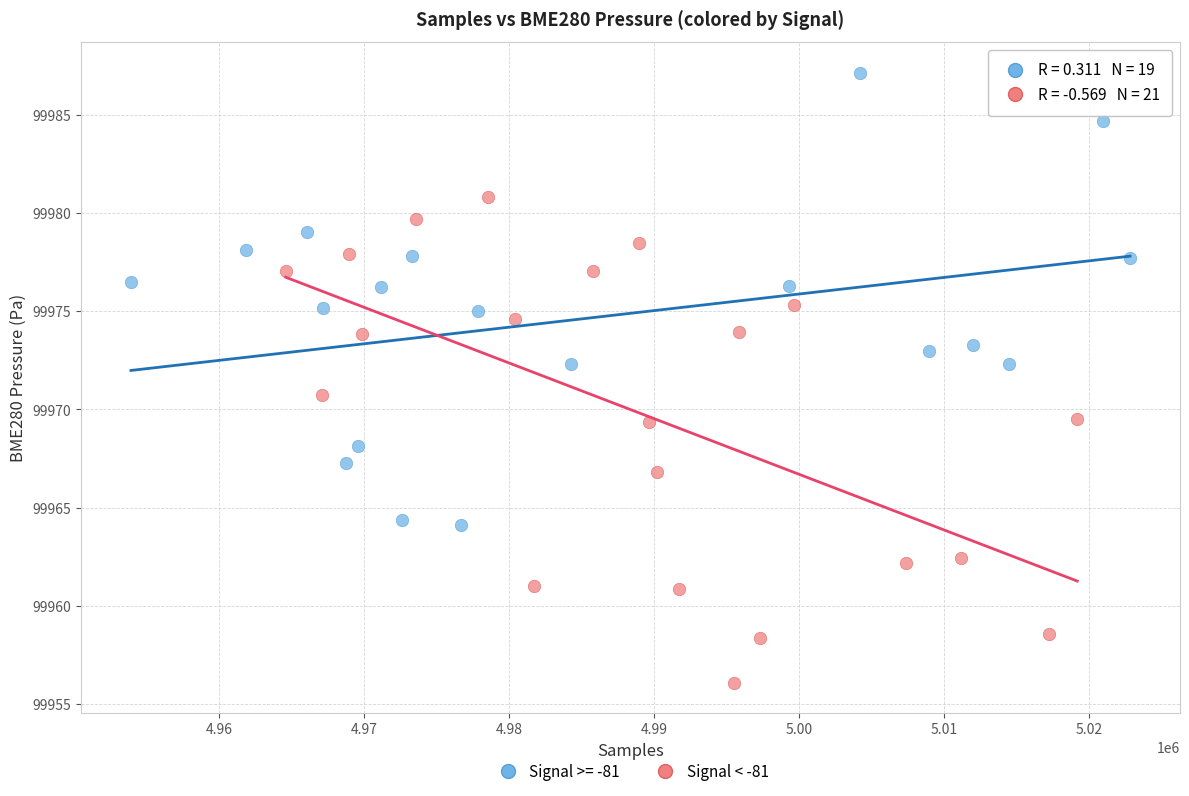

Which series has the largest Y range (max minus min)?

Signal < -81